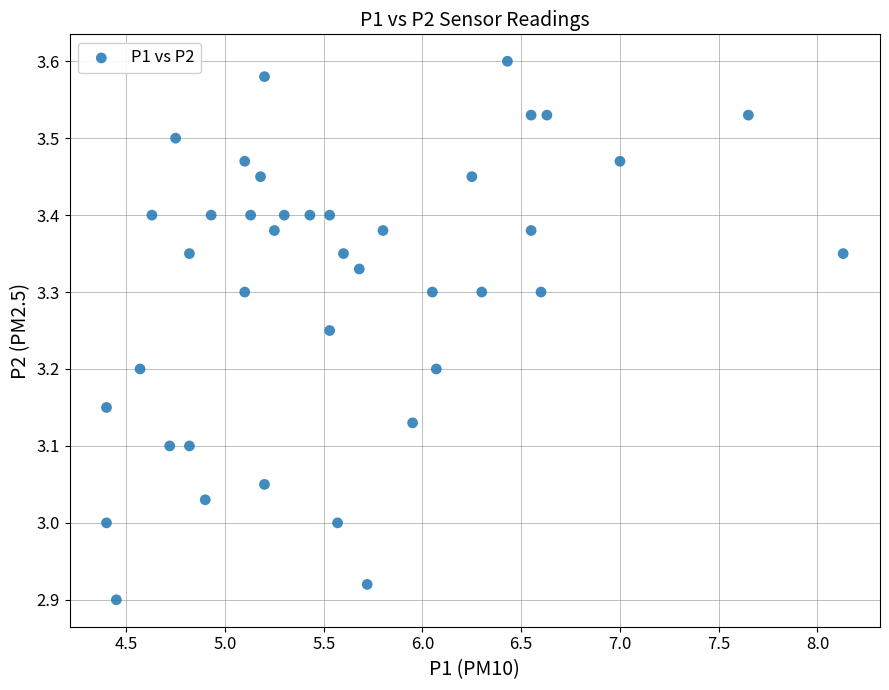

What is the range of X values (max minus min)?

3.7